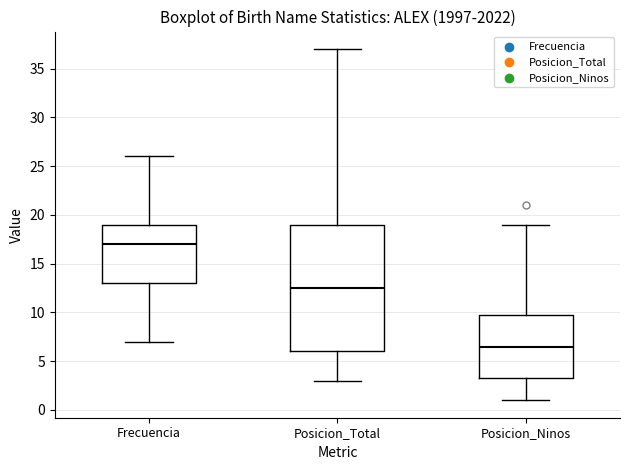

Which box has the lowest median line?

Posicion_Ninos